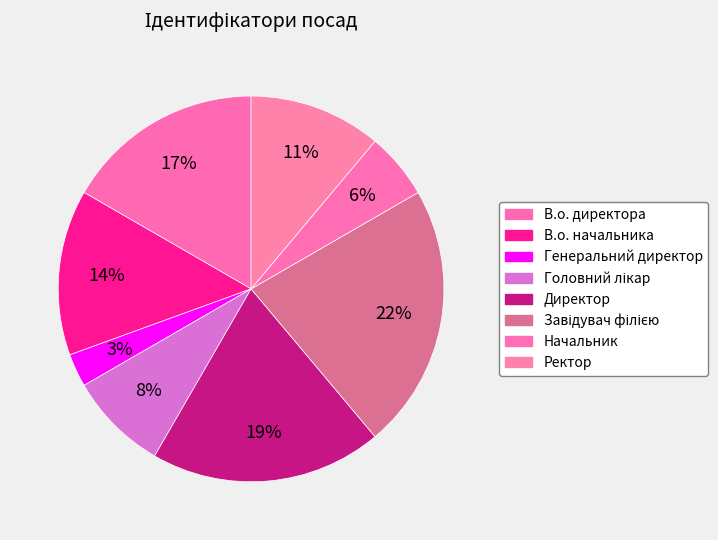

Which has a higher value, В.о. директора or Директор?

Директор